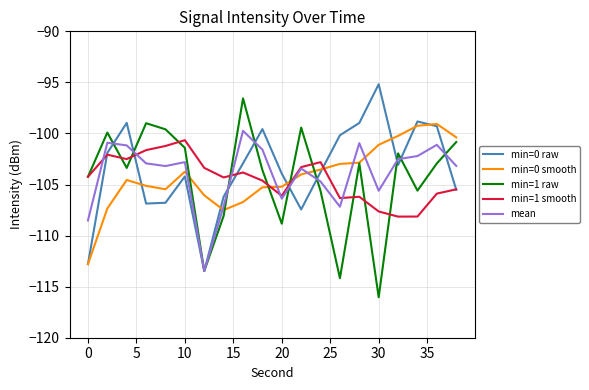

What are all the series names shown in the legend?

min=0 raw, min=0 smooth, min=1 raw, min=1 smooth, mean